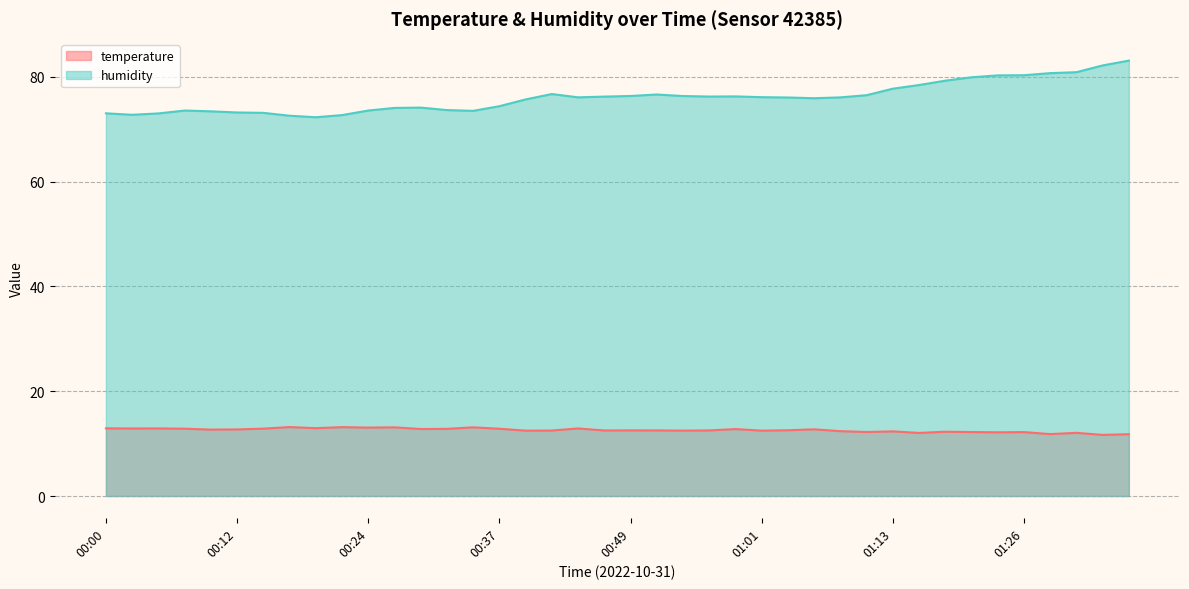

In temperature, how many points are higher than both neighbors (excluding endpoints)?

13